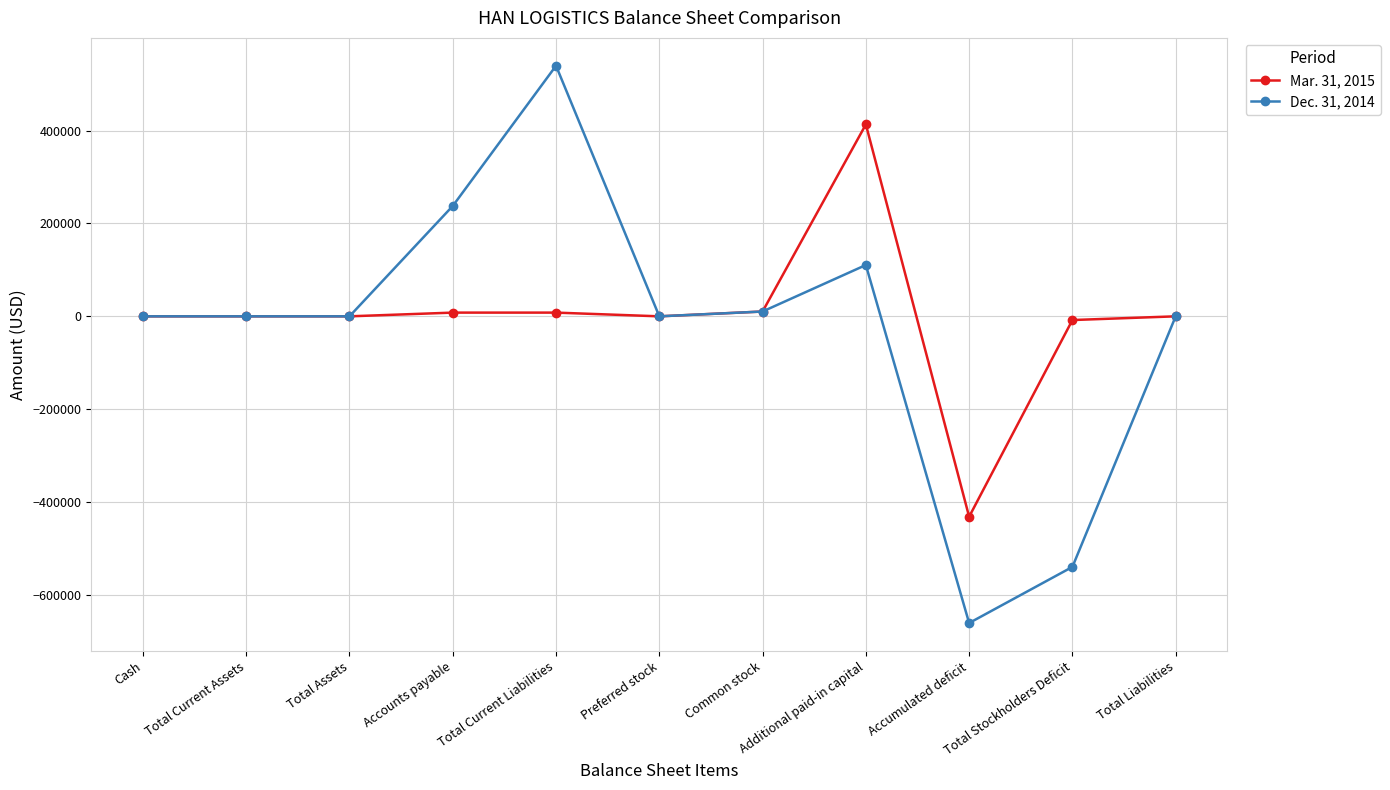

List the series in order of their overall mean, highest first.

Mar. 31, 2015, Dec. 31, 2014